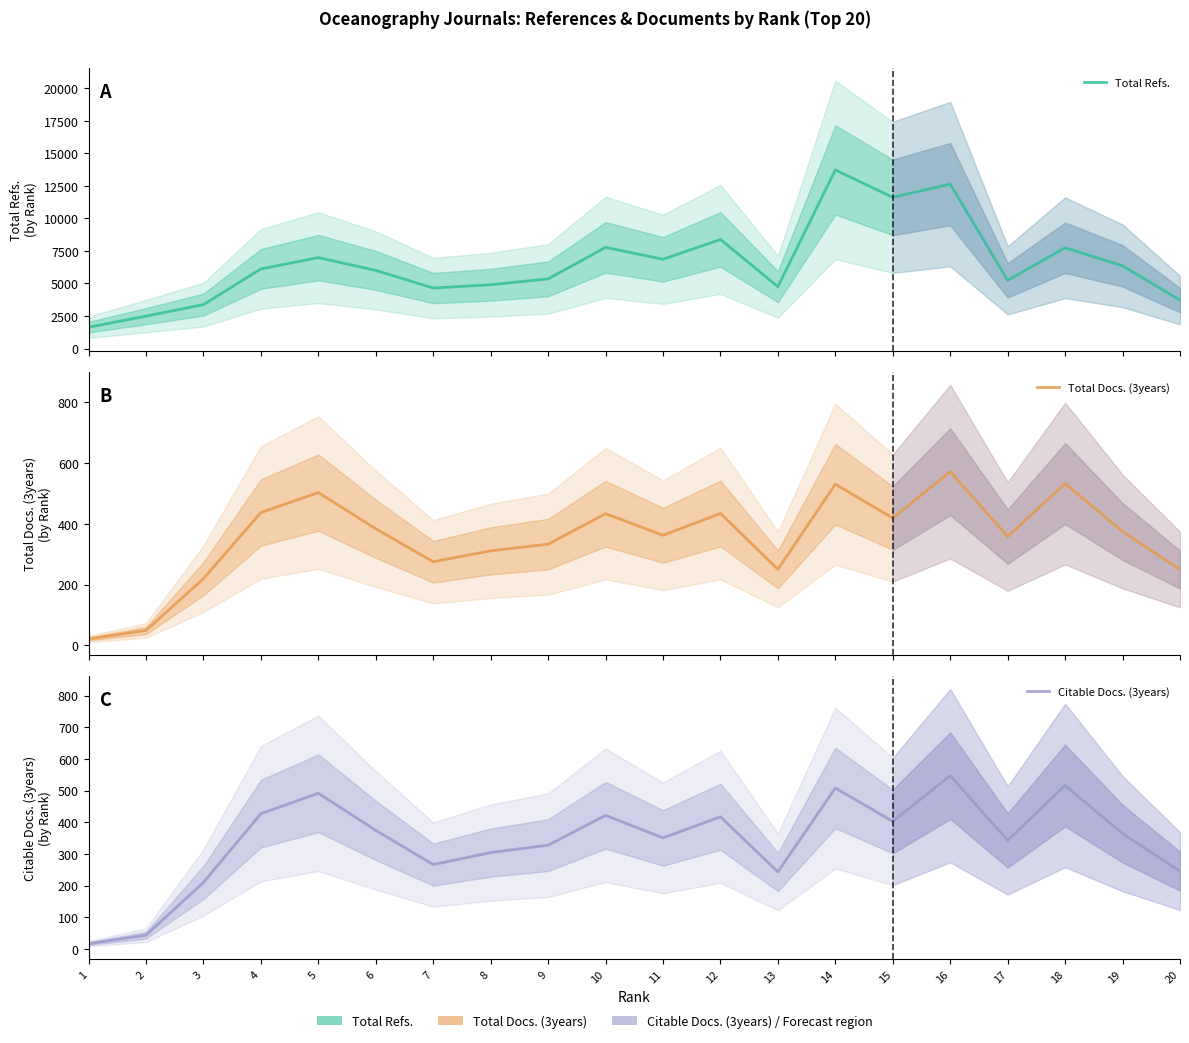

What is the difference between the maximum and second lowest values in the Total Refs. series?

11234.3